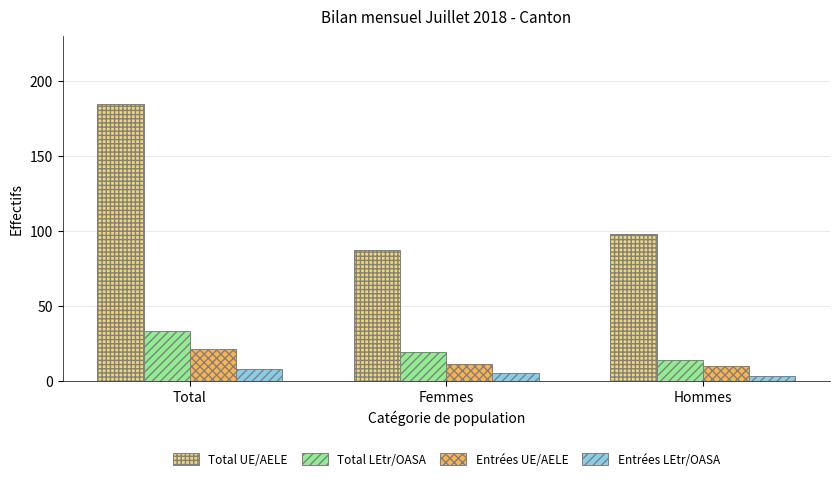

Count the number of categories in the chart.

3